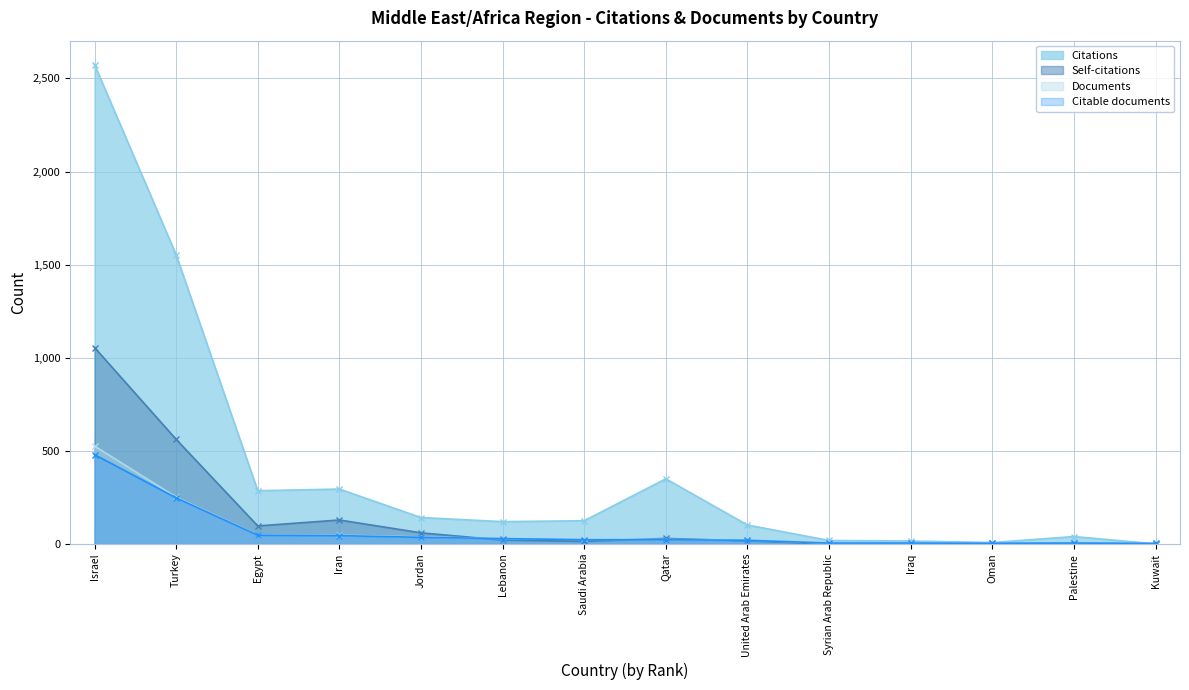

What is the difference between the second highest and minimum values in the Citations series?

1552